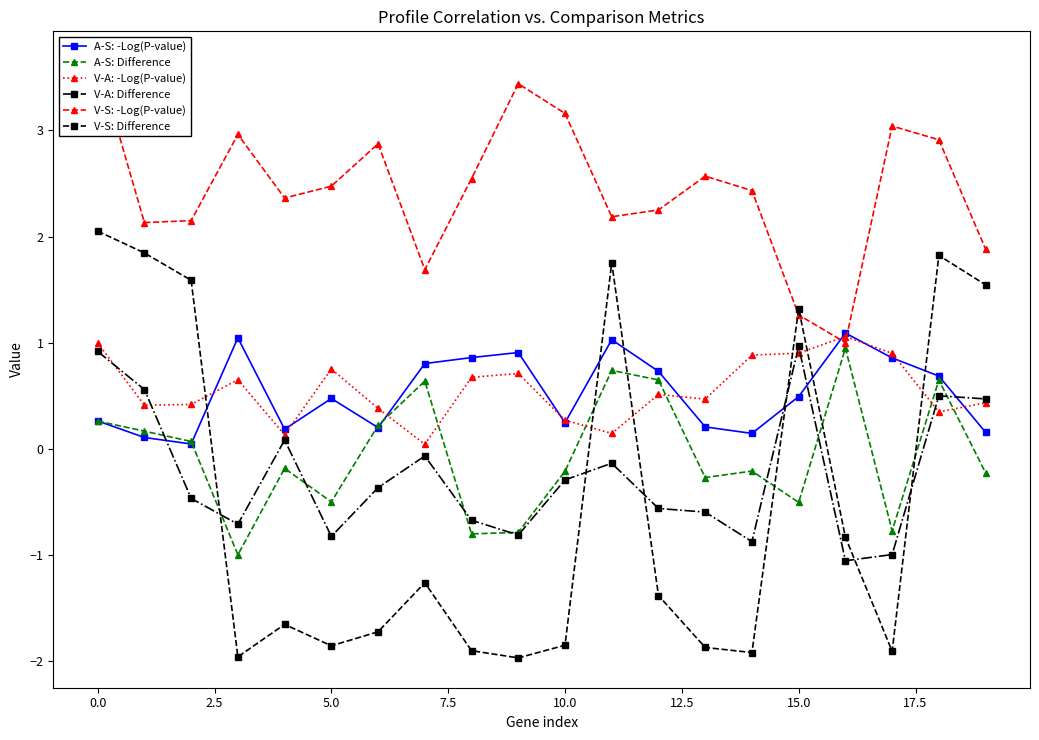

True or false: V-A: Difference has more than 0 points higher than both neighbors.

True